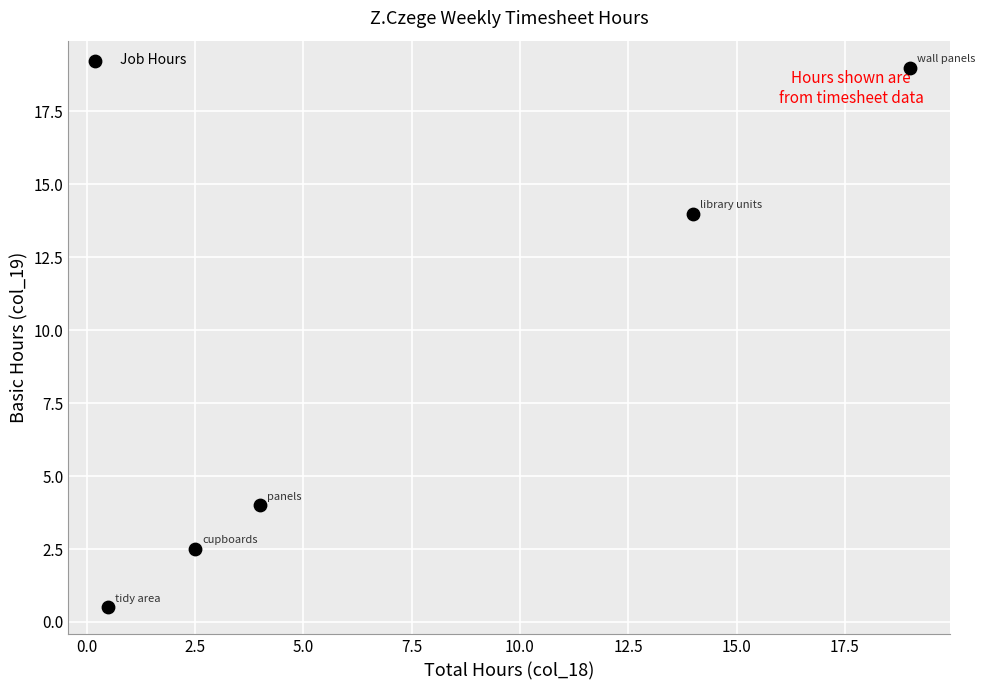

What is the range of X values (max minus min)?

18.5